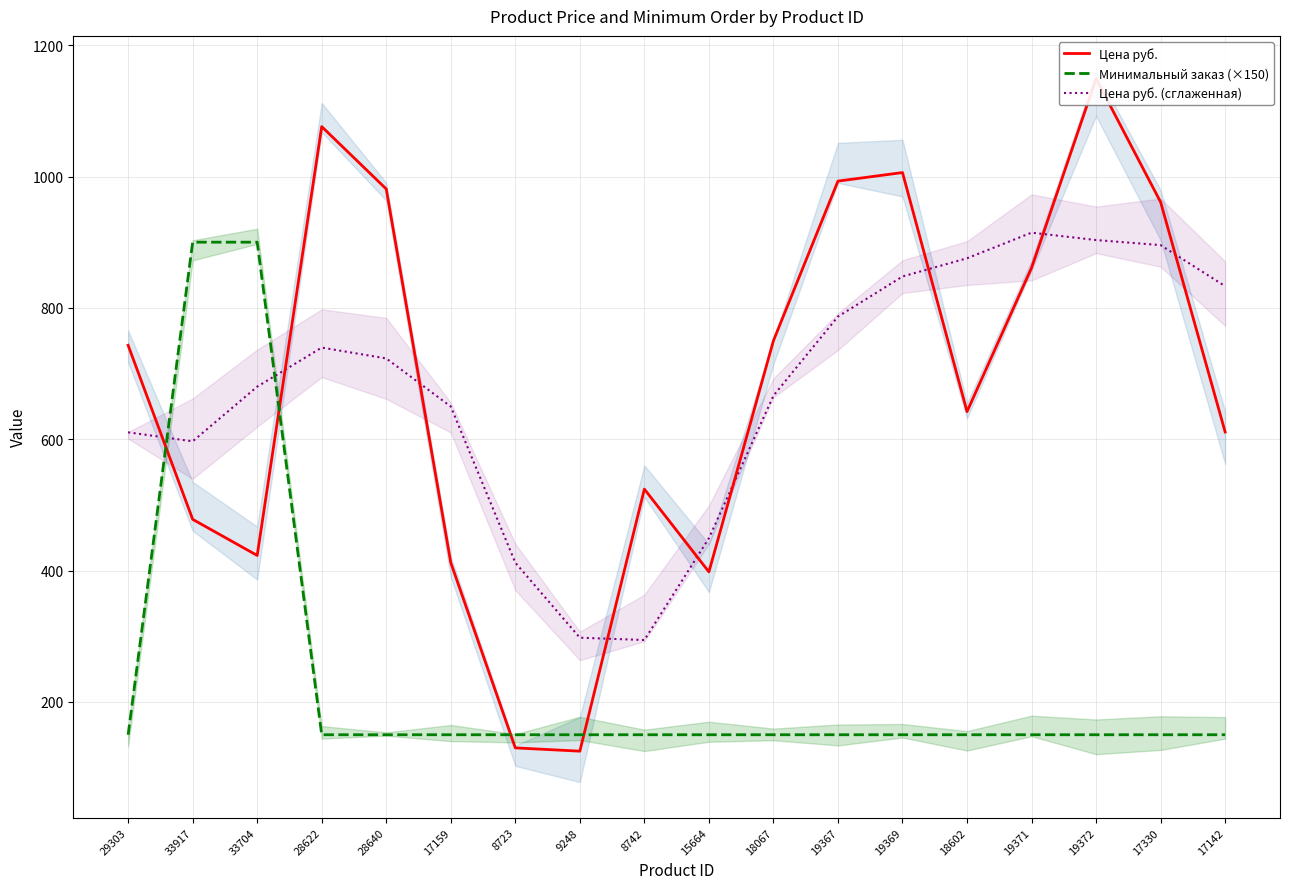

Which label corresponds to the smallest value in the chart?

9248